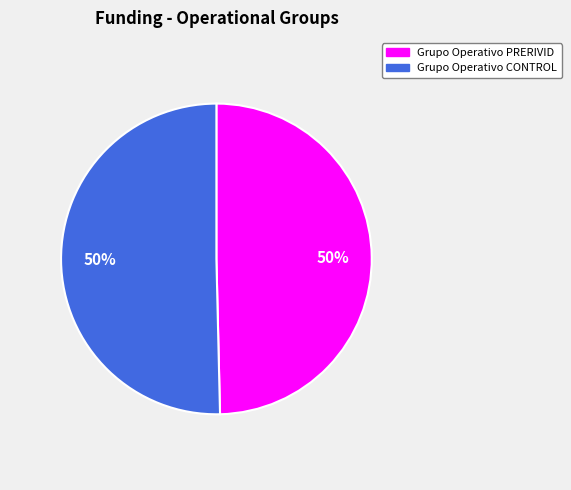

To the nearest percent, what is the average slice percentage?

50%